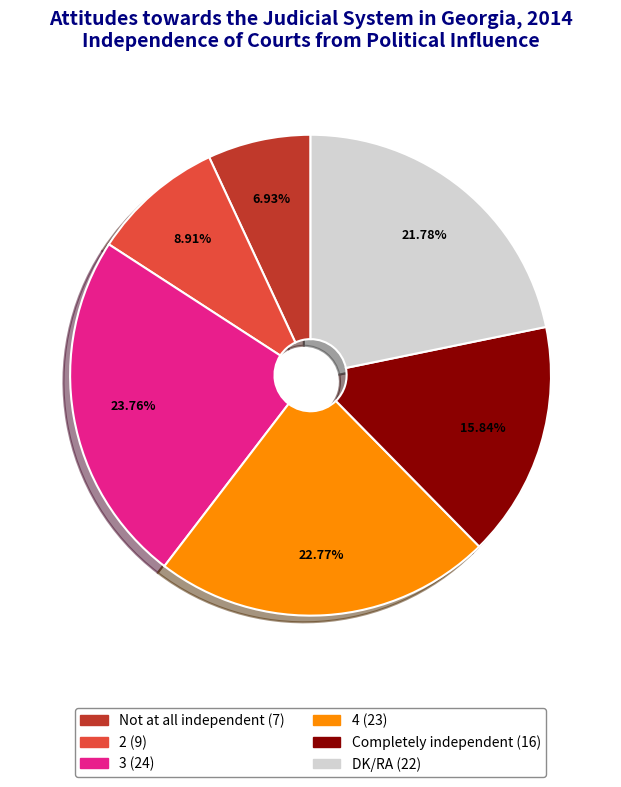

Count the number of slices in the pie.

6